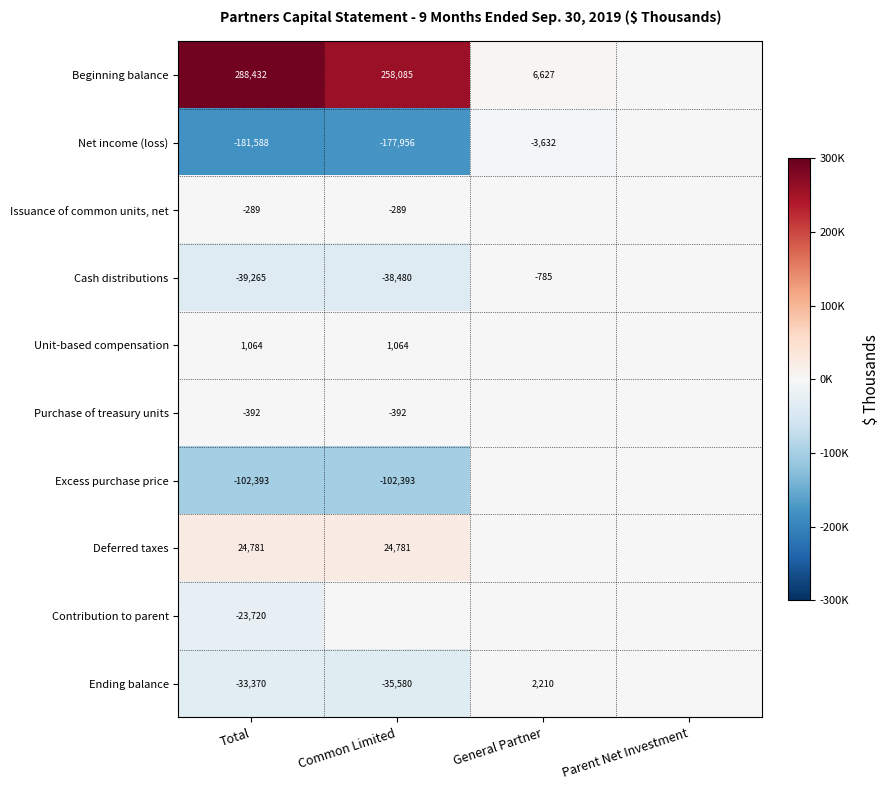

What is the sum of the Purchase of treasury units values at Total and Common Limited?

-784